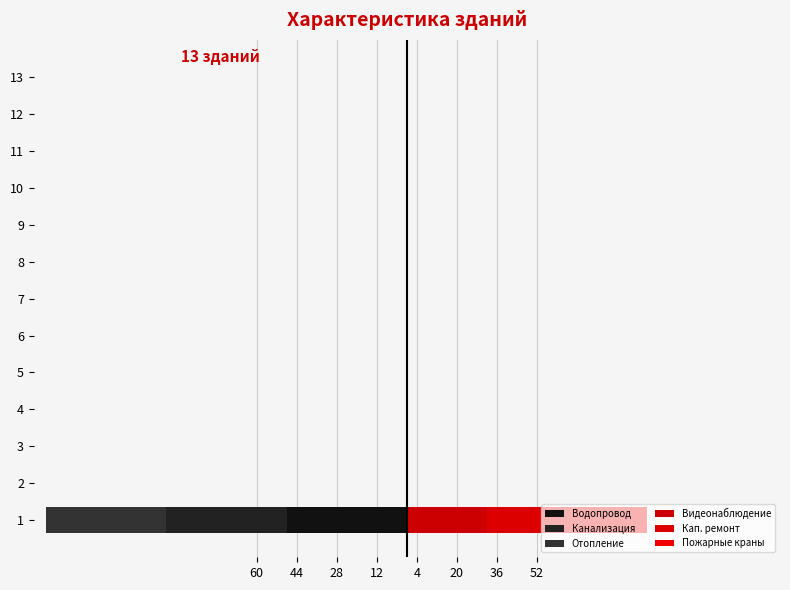

How many bars are there in total?

78